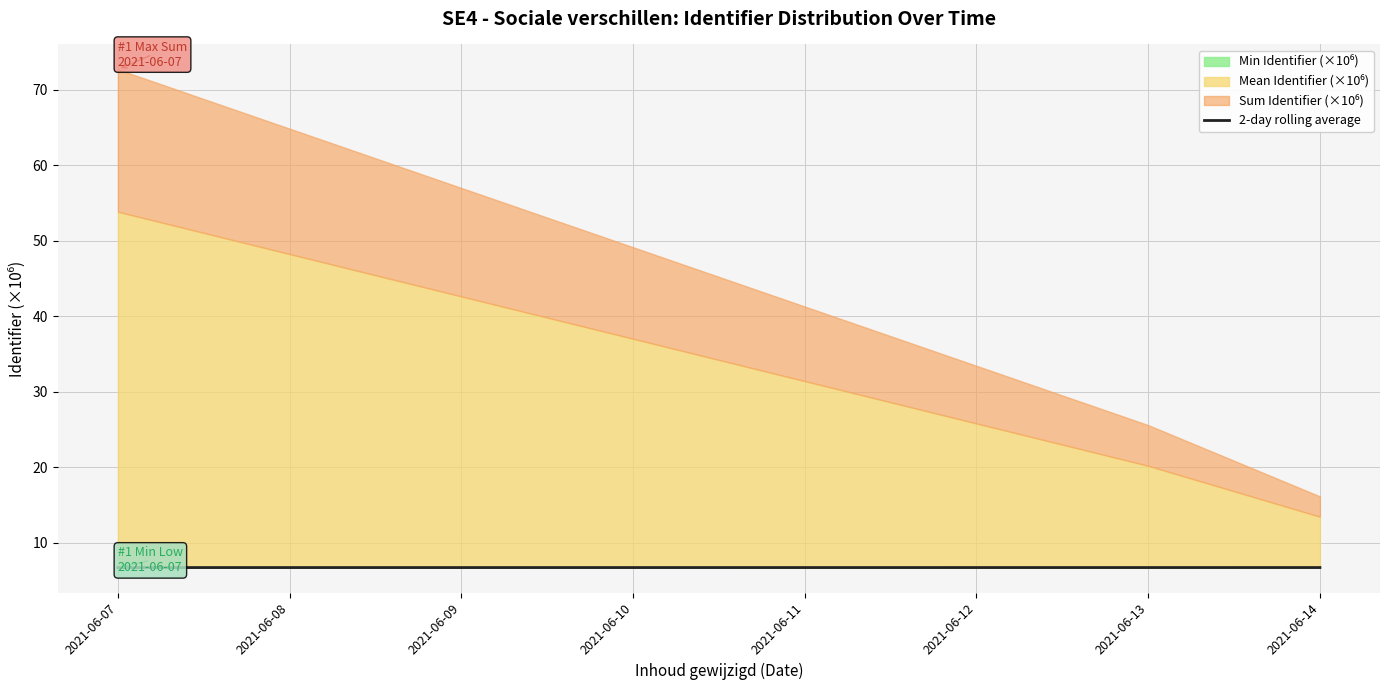

What is the smallest value displayed?

6.7